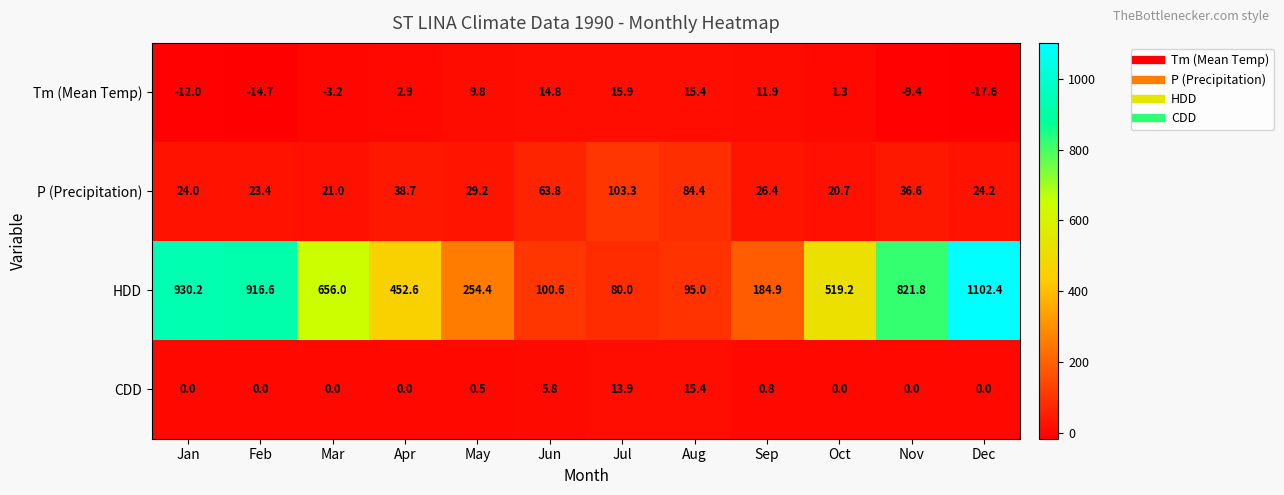

Rank the series by their maximum value, from highest to lowest.

HDD, P (Precipitation), Tm (Mean Temp), CDD